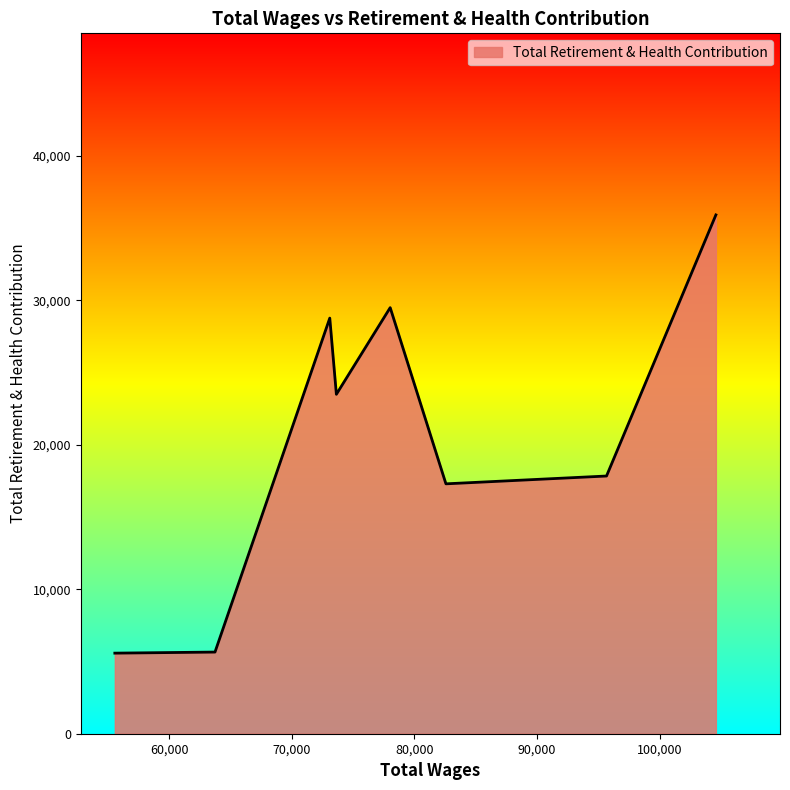

True or false: there are more than 1 points higher than both neighbors.

True